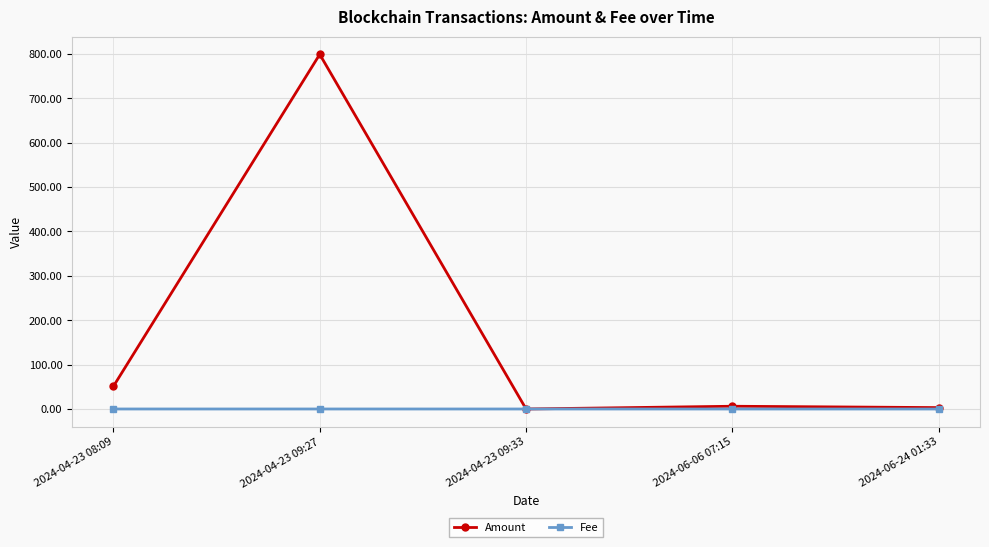

What is the greatest value displayed?

799.1